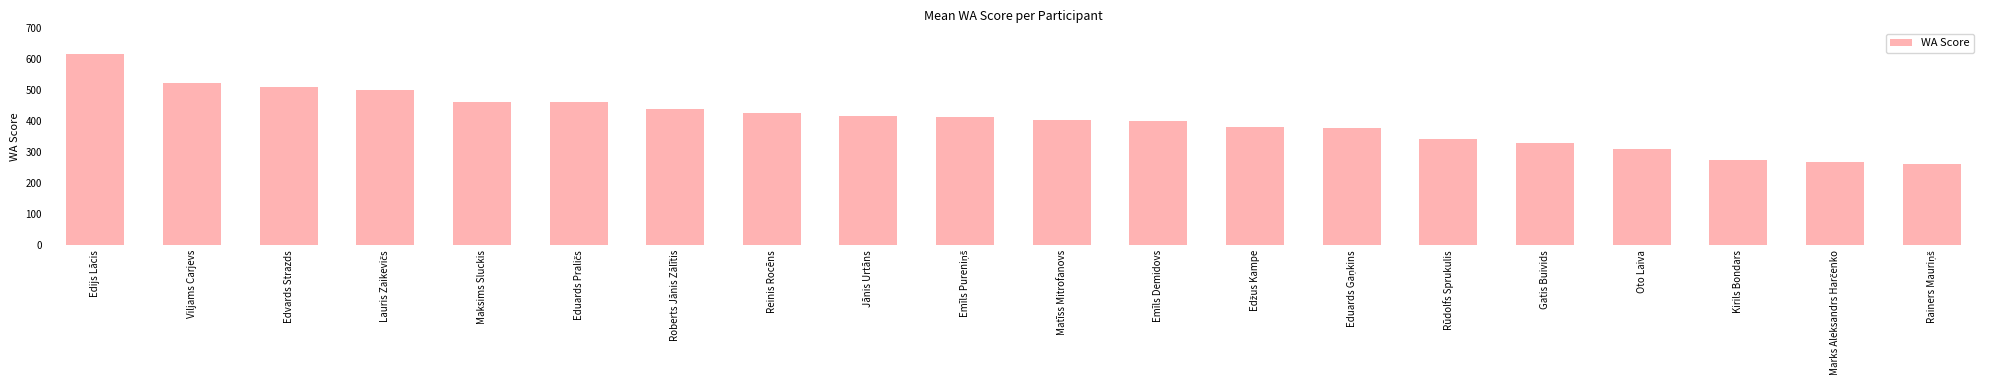

Does the chart contain stacked bars?

No